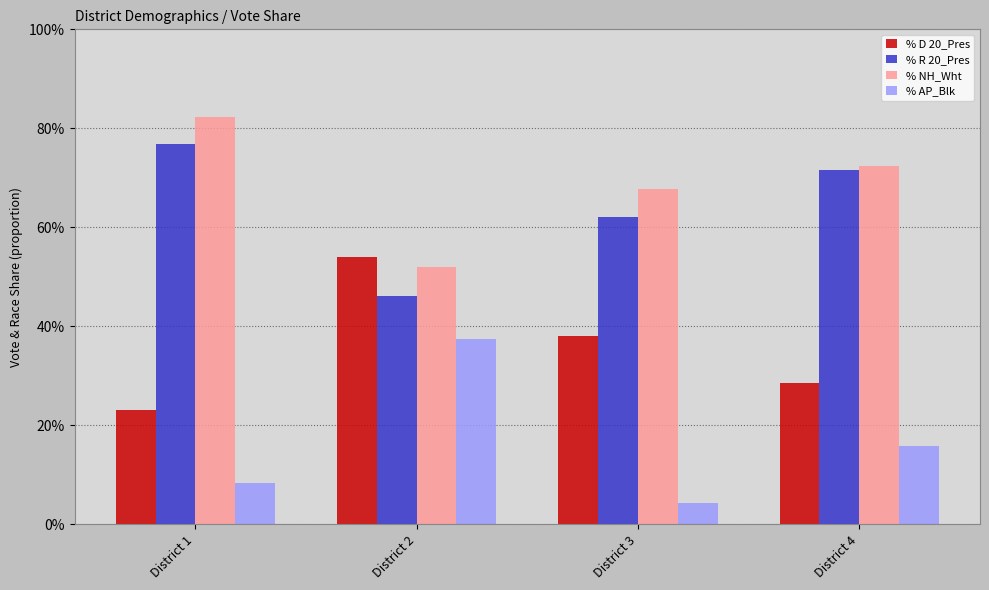

At which label does % D 20_Pres first exceed 37?

District 2